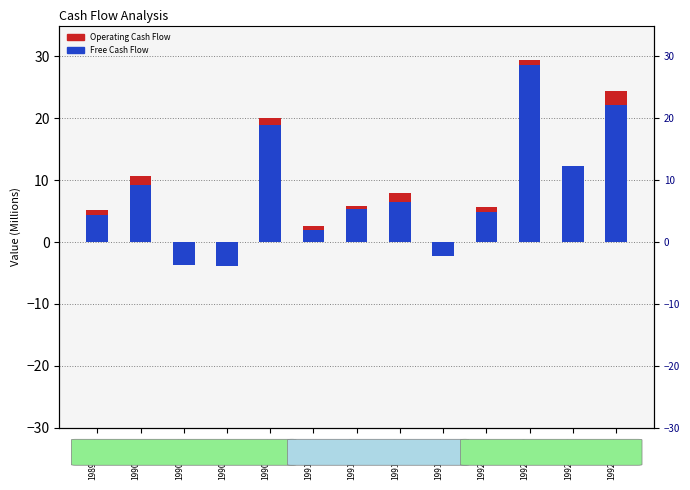

List the series in order of their overall mean, lowest first.

Free Cash Flow, Operating Cash Flow